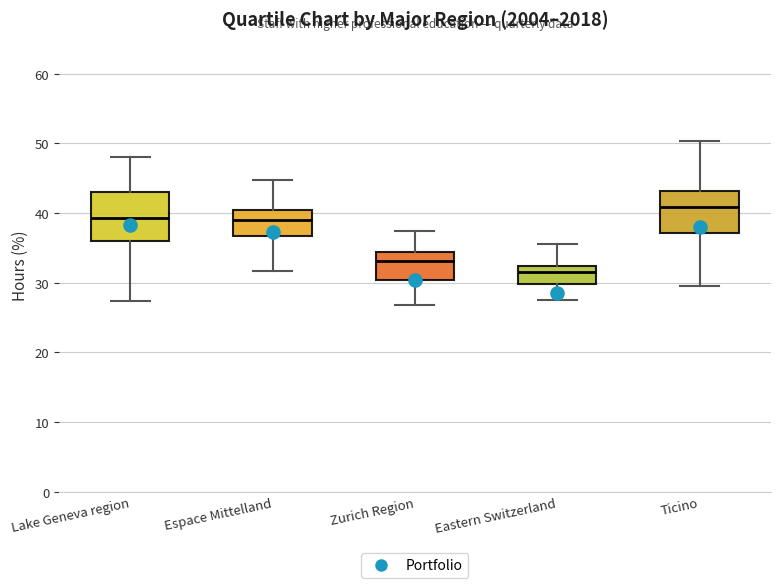

Reading left to right, transcribe this box plot: for each box, give where its median line is, the range the box spans, and where its two whiskers end, as read against the y-axis. The values are not printed on the chart, so give them approximately, as read against the axis.

Lake Geneva region: median 39, box 36 to 43, whiskers 27 to 48
Espace Mittelland: median 39, box 37 to 40, whiskers 32 to 45
Zurich Region: median 33, box 30 to 34, whiskers 27 to 37
Eastern Switzerland: median 32 (inside the box), box 30 to 32, whiskers 28 to 36
Ticino: median 41, box 37 to 43, whiskers 30 to 50